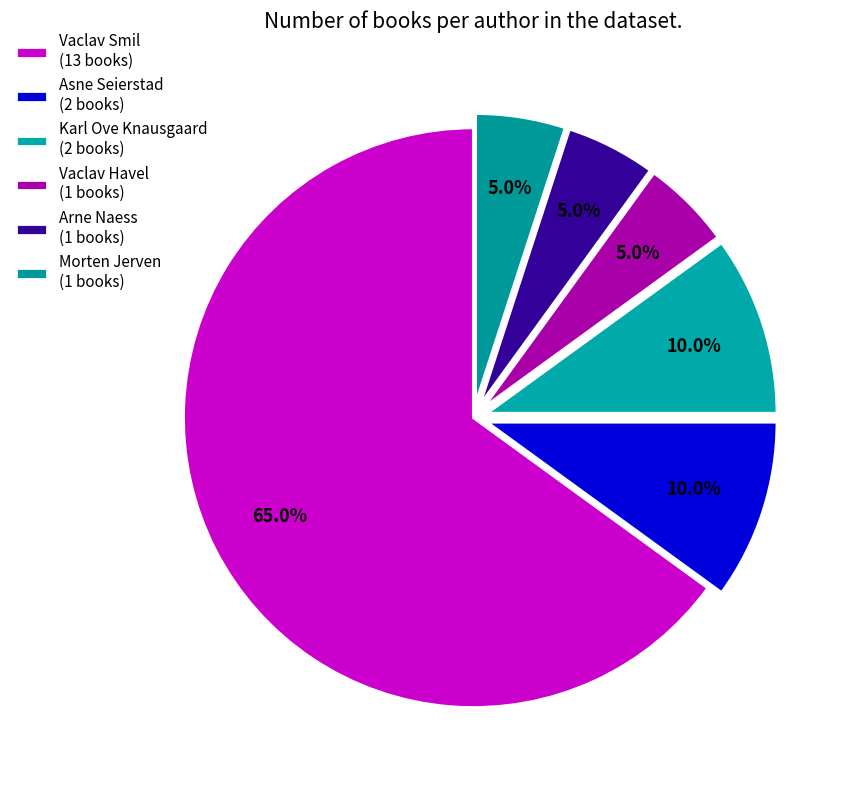

To the nearest percent, what is the difference between the largest and smallest slice percentages?

60%